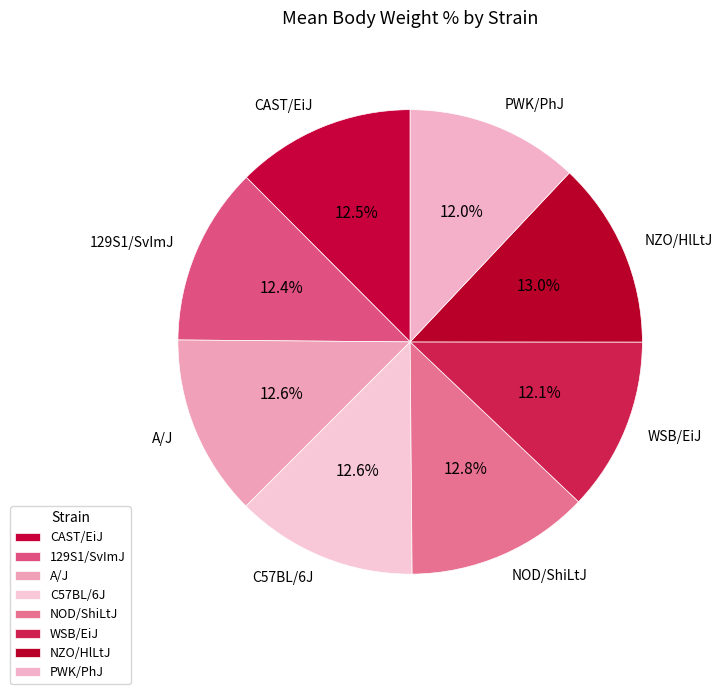

Between NOD/ShiLtJ and WSB/EiJ, which is larger?

NOD/ShiLtJ